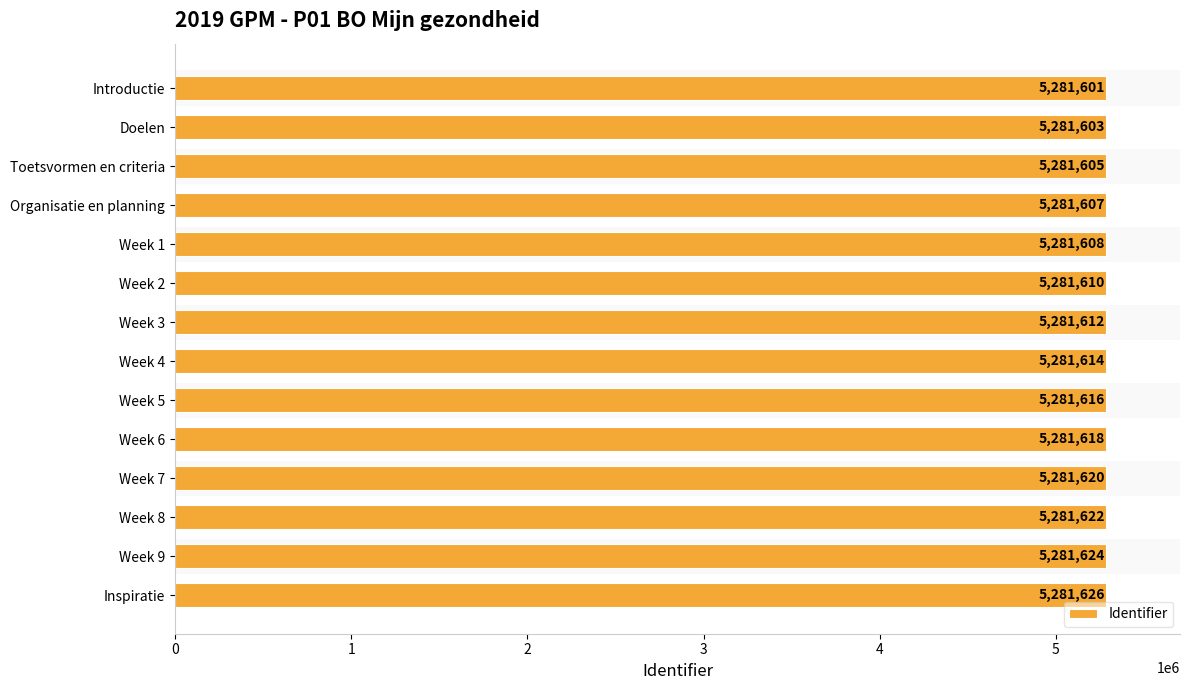

What is the greatest value displayed?

5281626